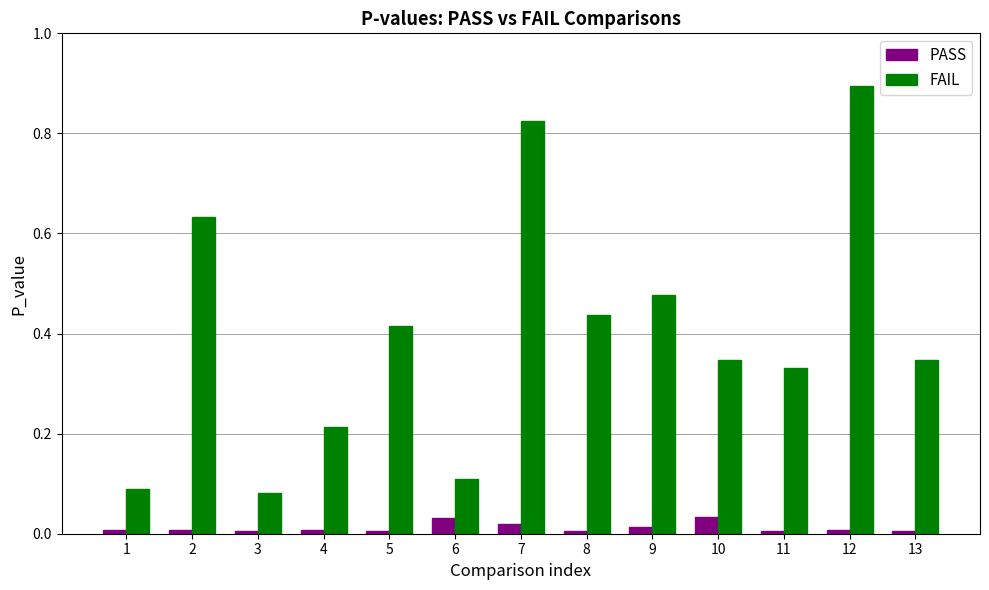

What are all the series names shown in the legend?

PASS, FAIL